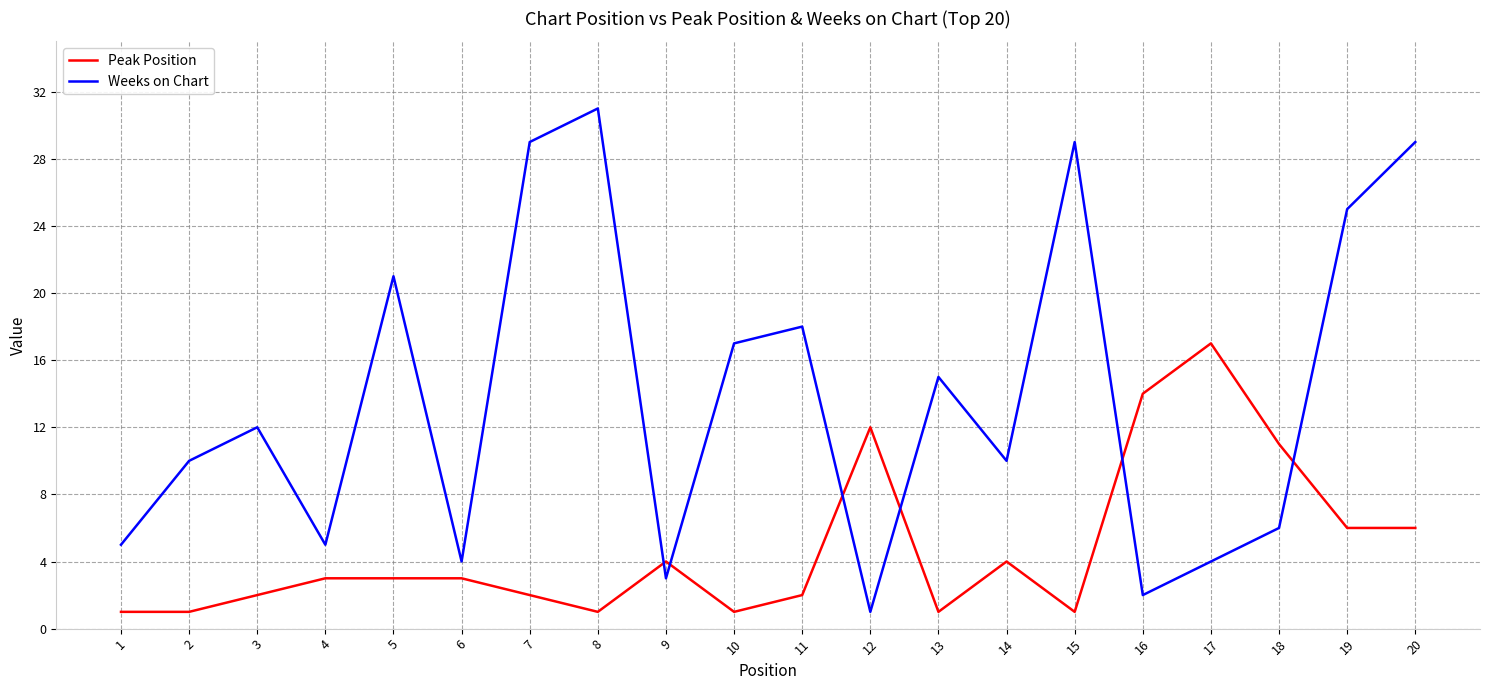

Rank the series at 2 from highest to lowest value.

Weeks on Chart, Peak Position